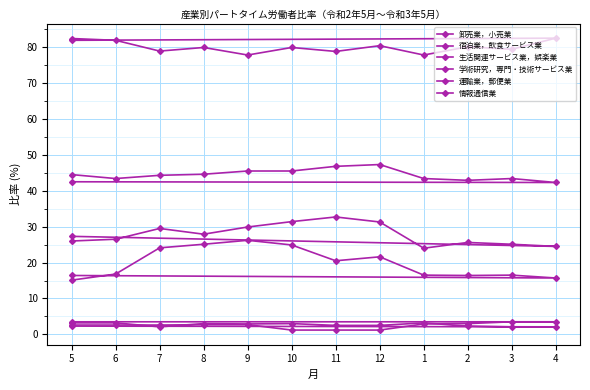

The 運輸業，郵便業 series shows 2.5 at 11. True or false?

True